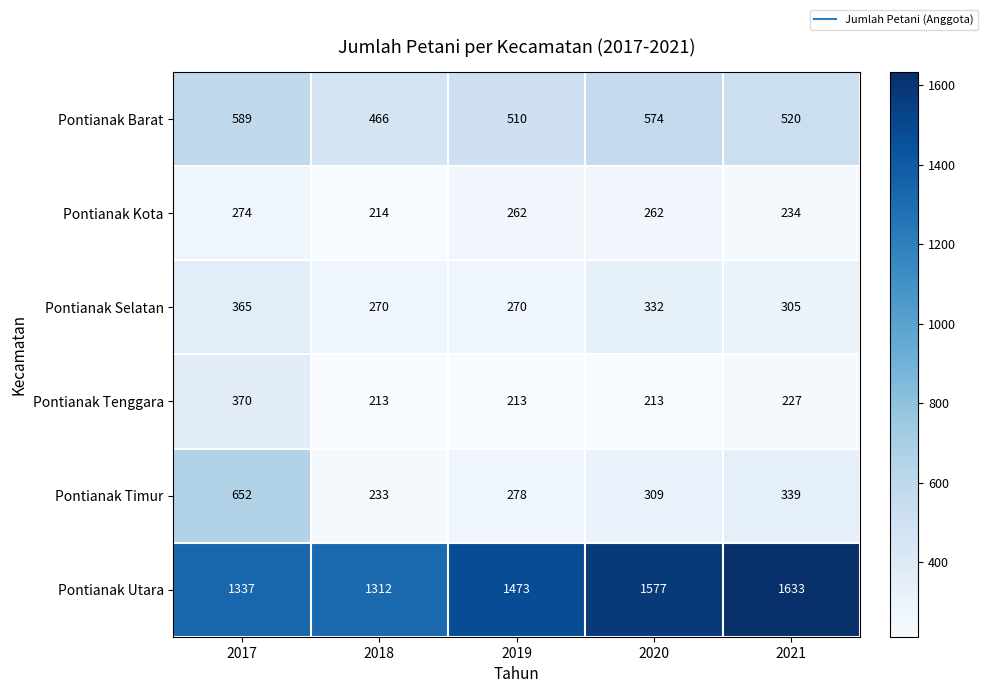

Count the number of data series in this chart.

6